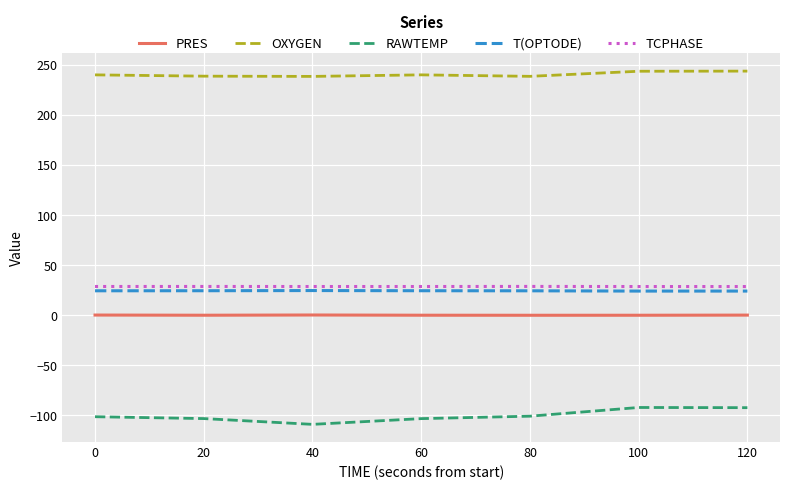

Is it true that TCPHASE equals 28.7 at 20?

True